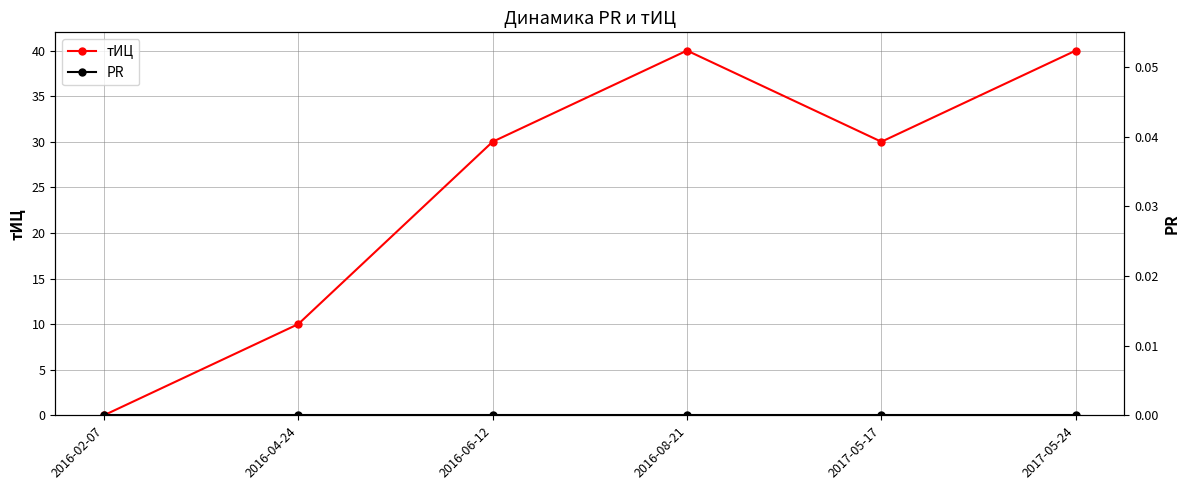

What are all the series names shown in the legend?

тИЦ, PR